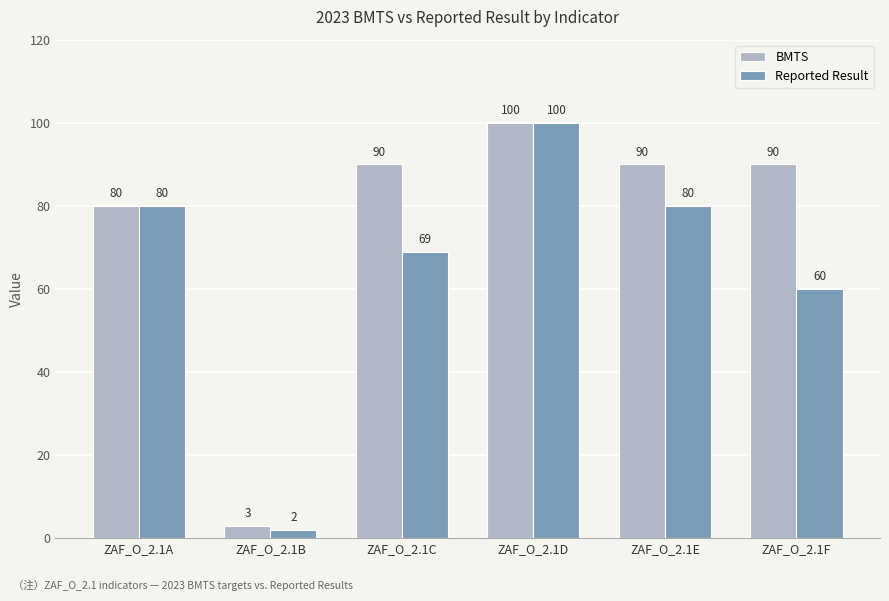

How many bars are there in total?

12